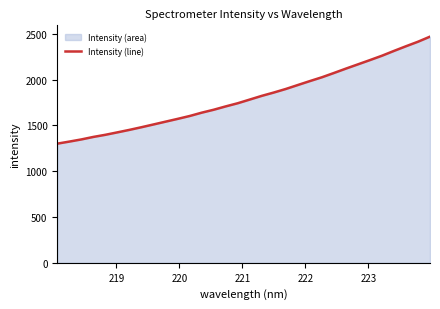

Does the chart display data point markers on the line(s)?

No